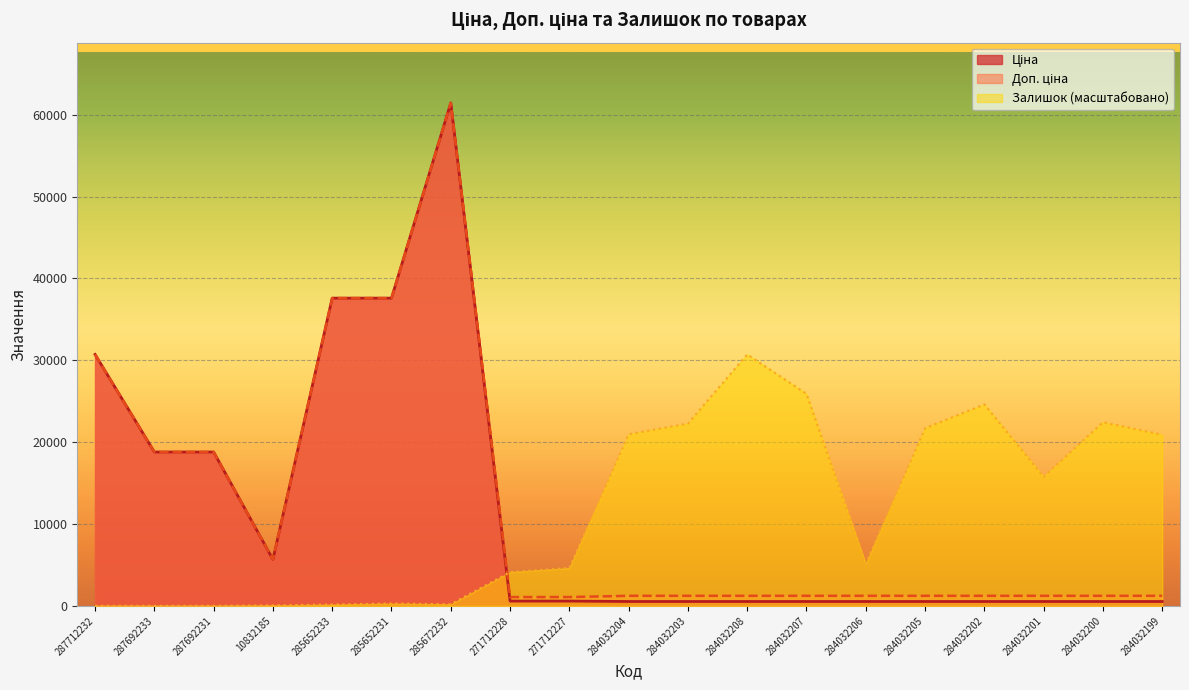

The Залишок series shows 197.7 at 285672232. True or false?

True